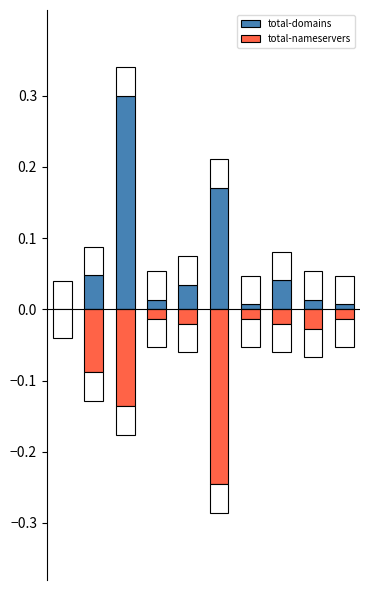

What is the difference between the maximum and minimum values in the total-domains series?

0.3